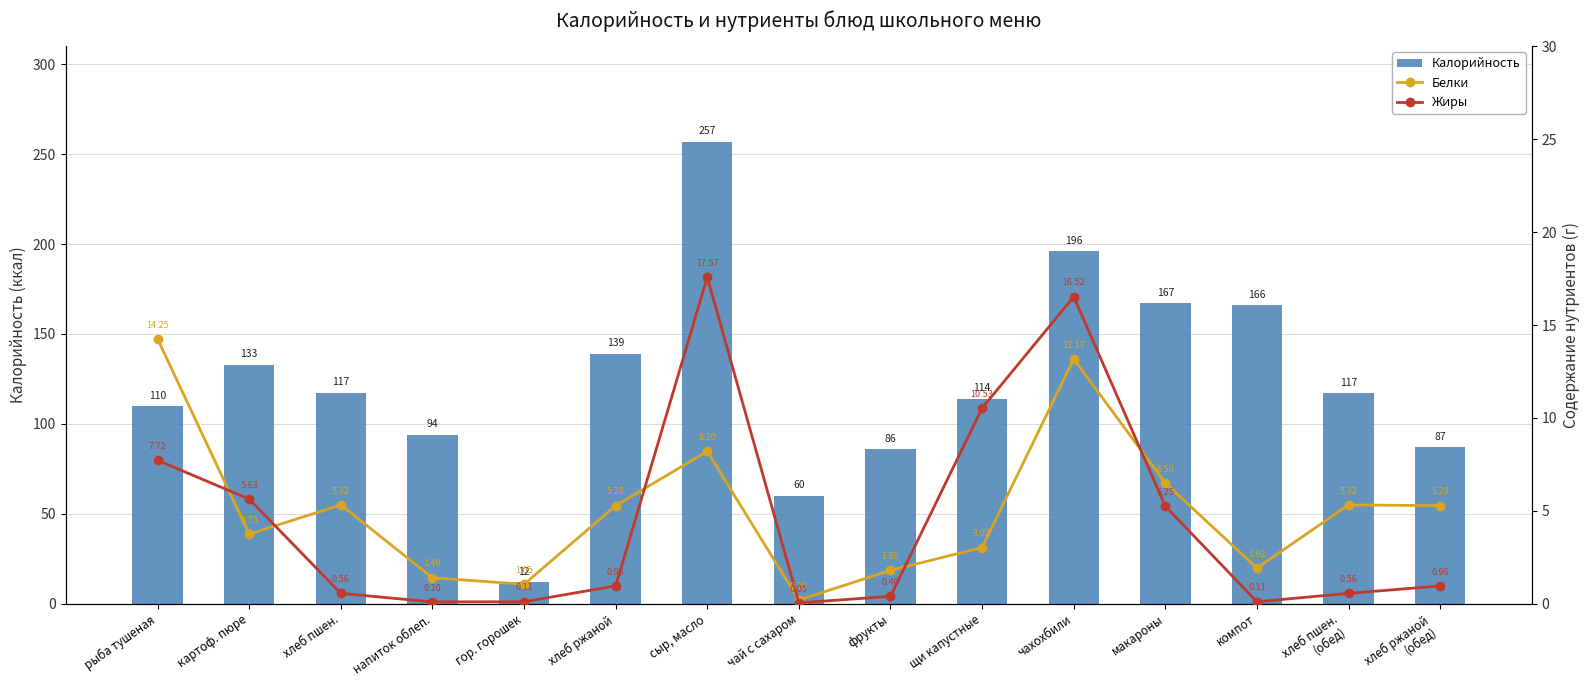

Where is Калорийность nearest to the value 134?

картоф. пюре